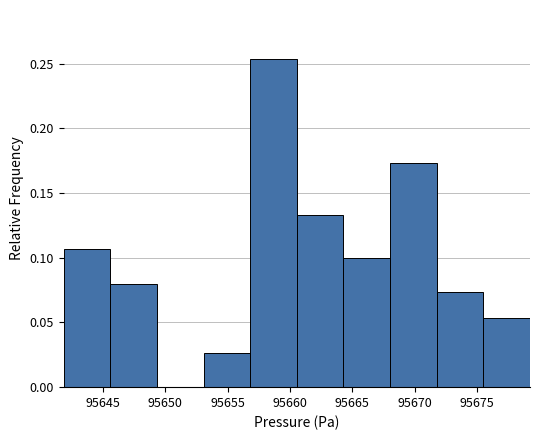

Over which range of the x-axis is the bar tallest?

95657.0 to 95660.5